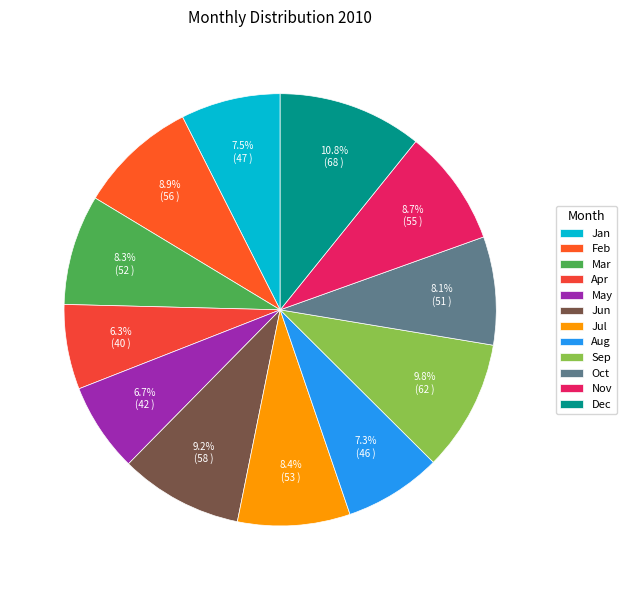

To the nearest percent, what is the difference between the largest and smallest slice percentages?

4%